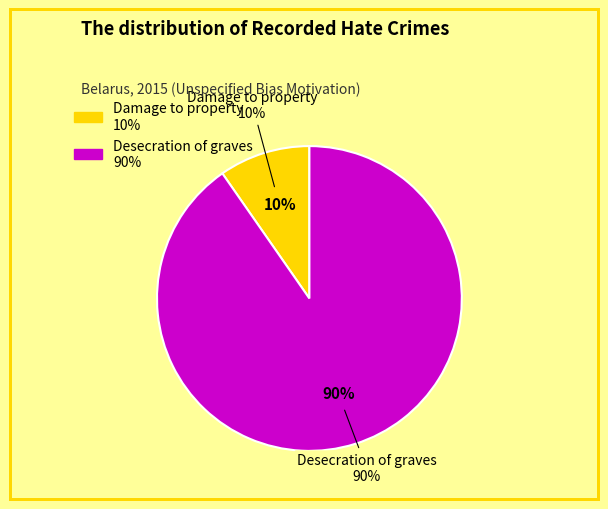

How many segments does this pie chart have?

2